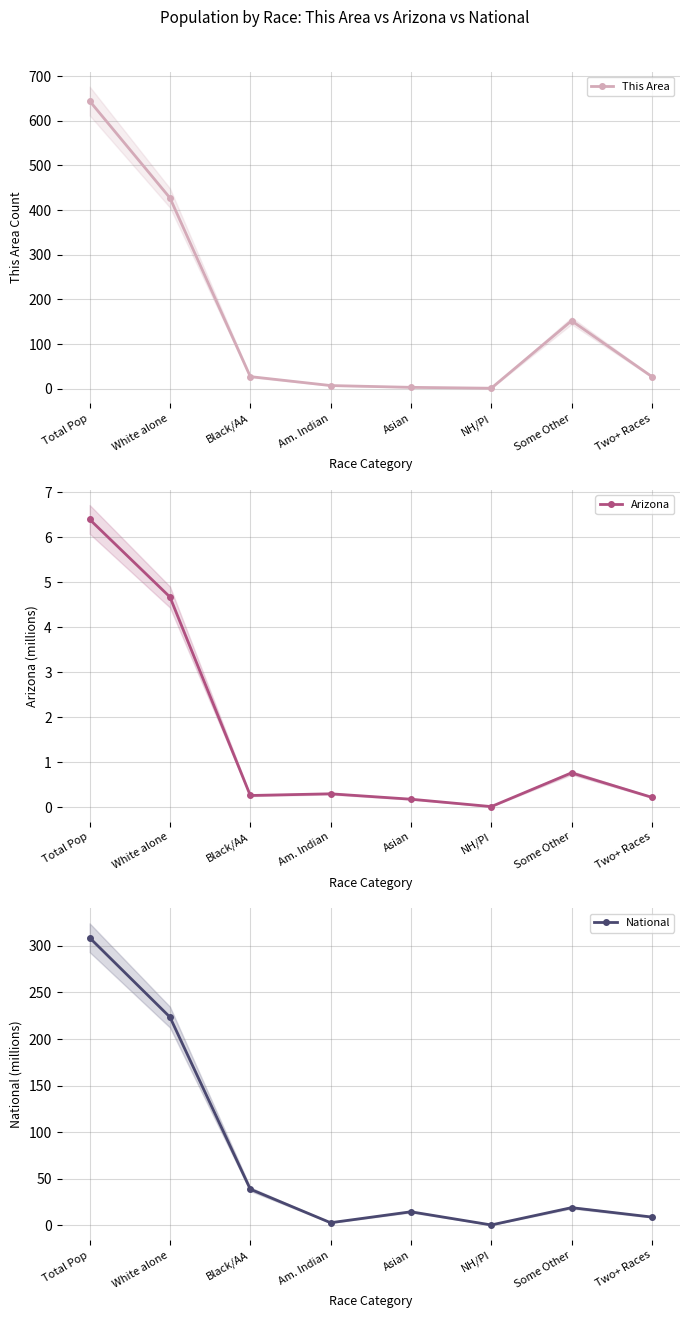

At which category does Arizona reach its first local peak?

Am. Indian